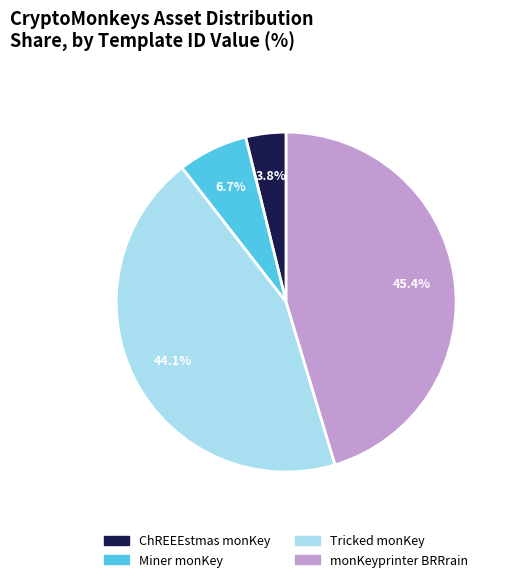

To the nearest percent, what is the average slice percentage?

25%